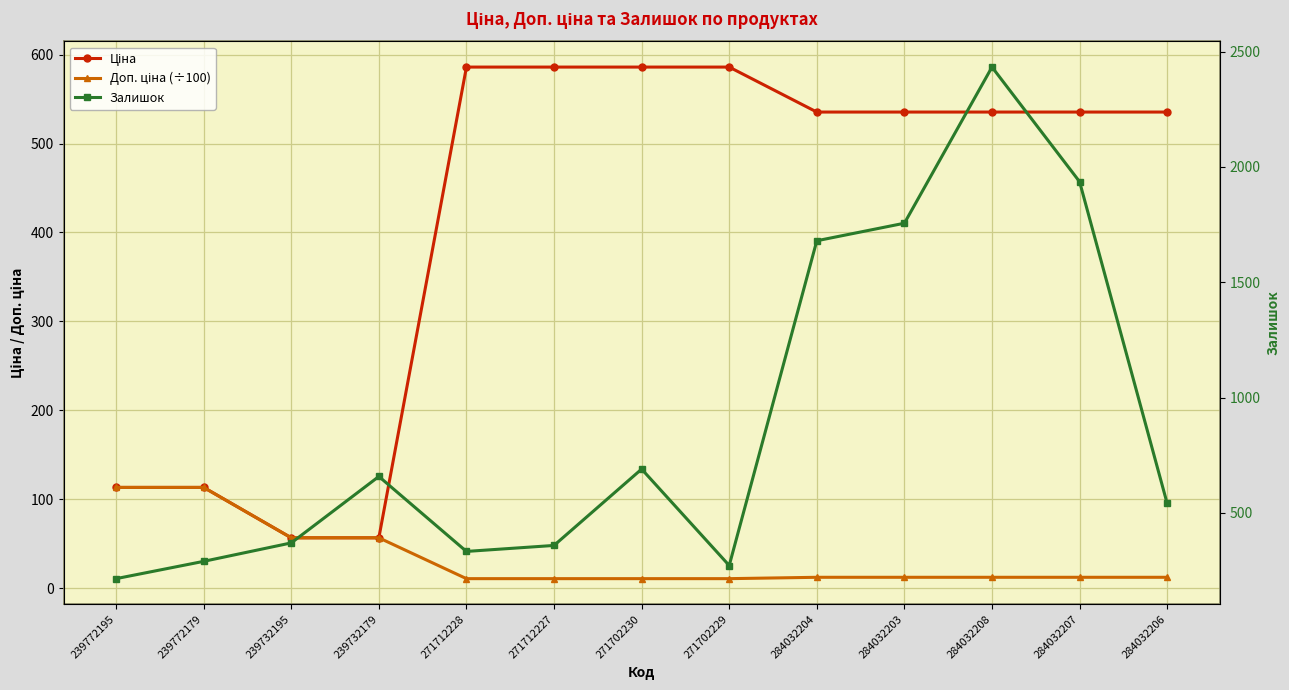

What is the sum of the Залишок values at 284032204 and 271712228?

2013.0